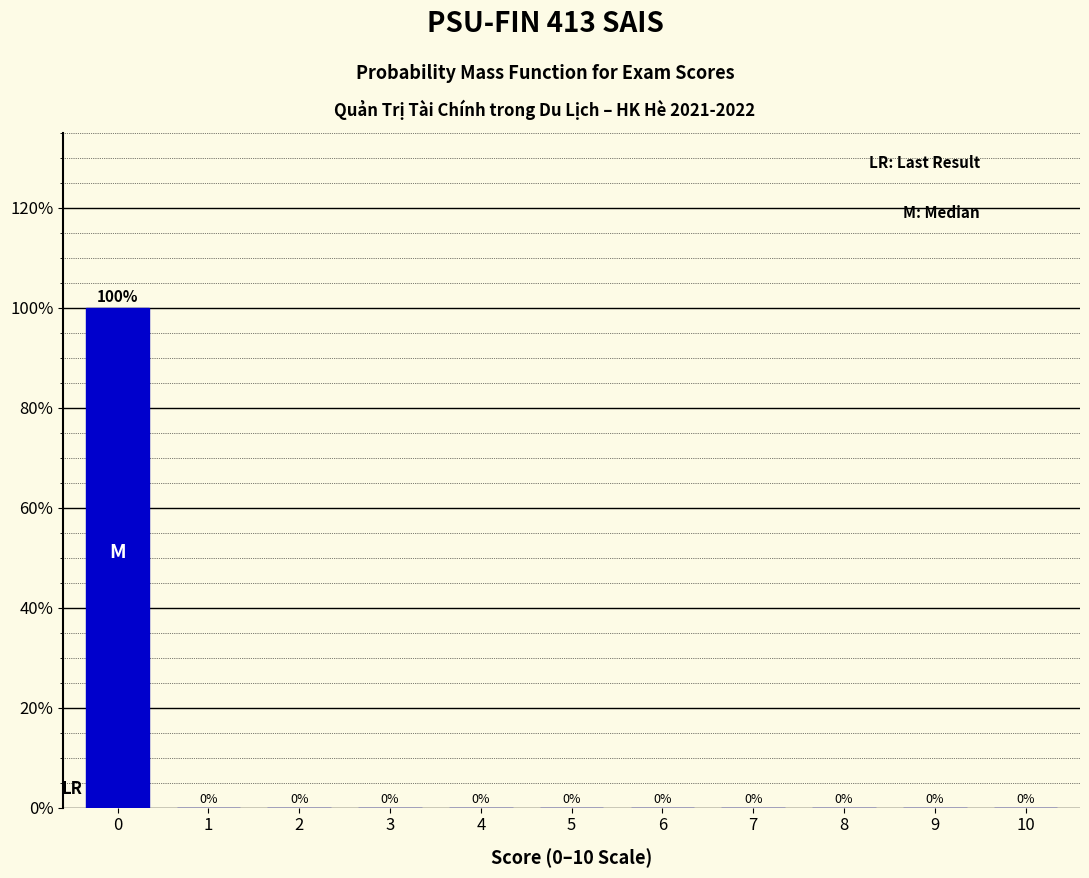

Reading right to left, what are all the values shown in this chart?

10=0	9=0	8=0	7=0	6=0	5=0	4=0	3=0	2=0	1=0	0=100